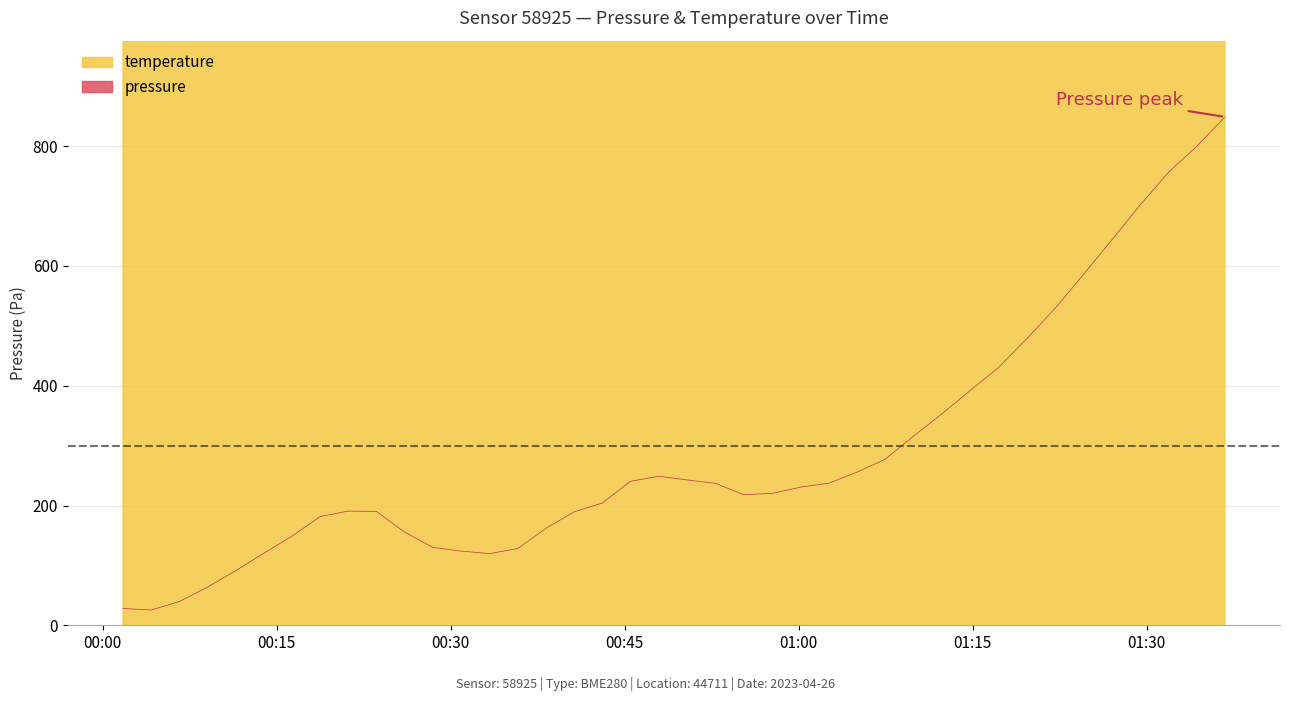

What is the total value across all series at 2023-04-26T01:07:27?

8677.0